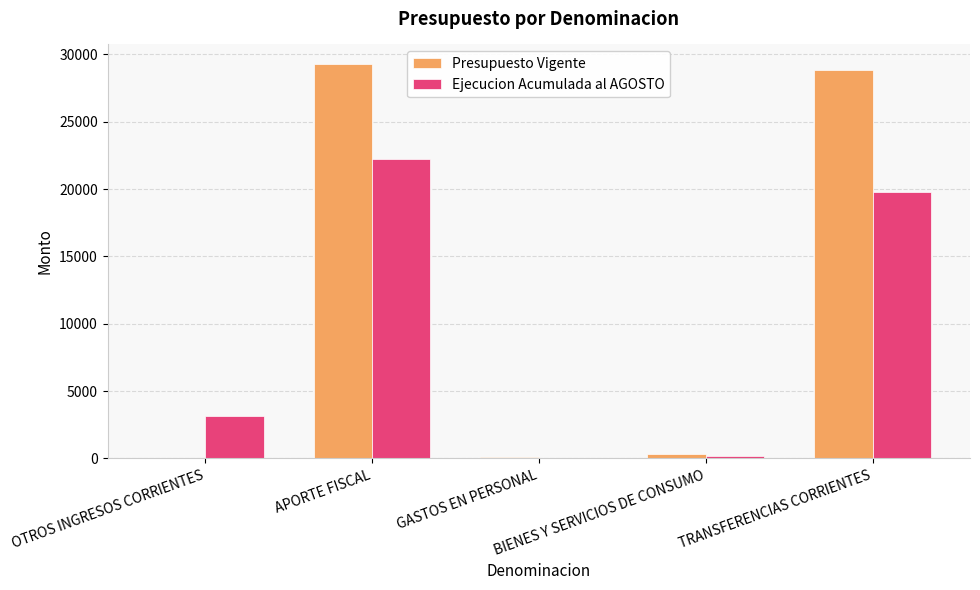

Where is Ejecucion Acumulada al AGOSTO nearest to the value 11141?

OTROS INGRESOS CORRIENTES